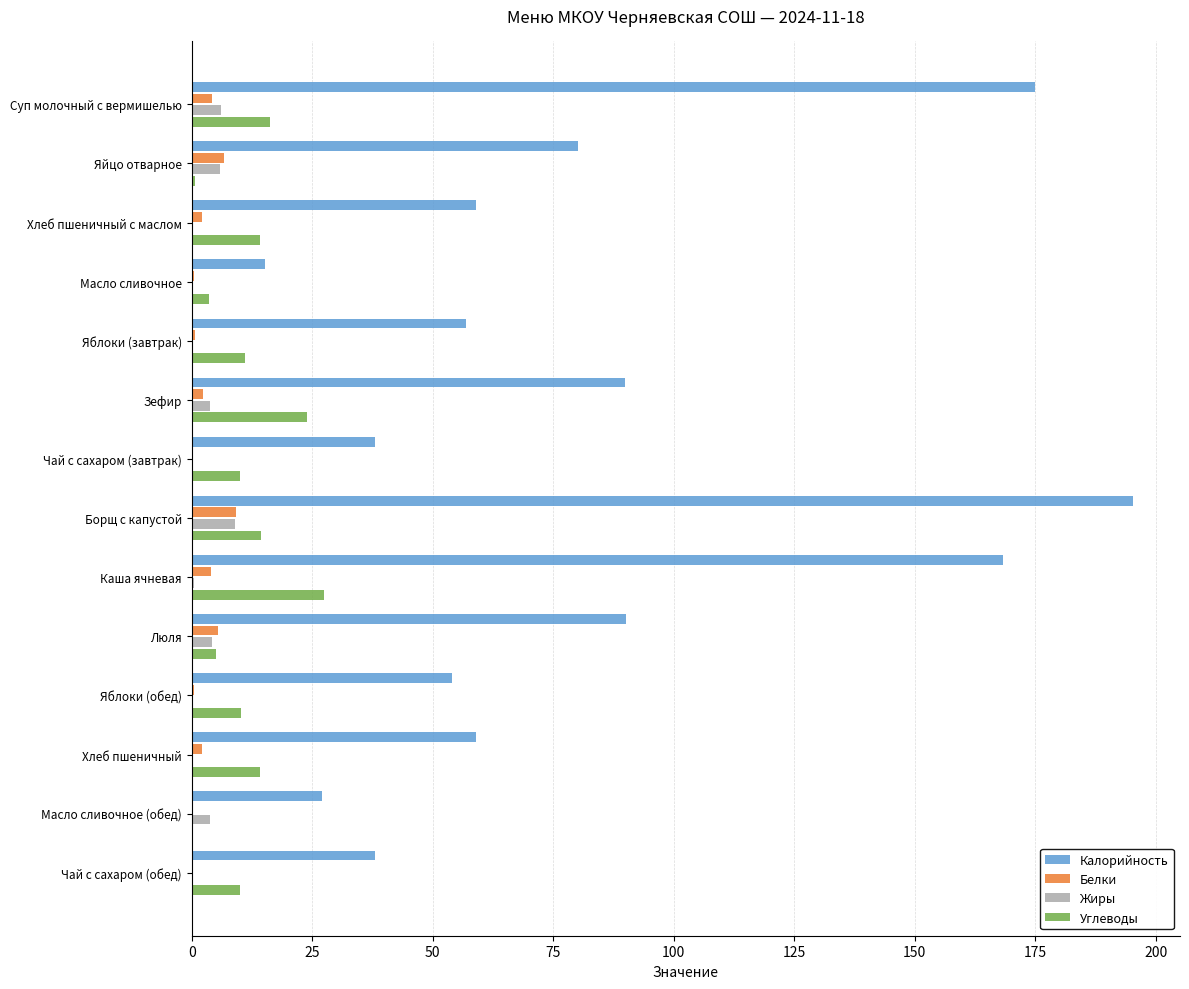

At which category is the sum across all series the highest?

Борщ с капустой